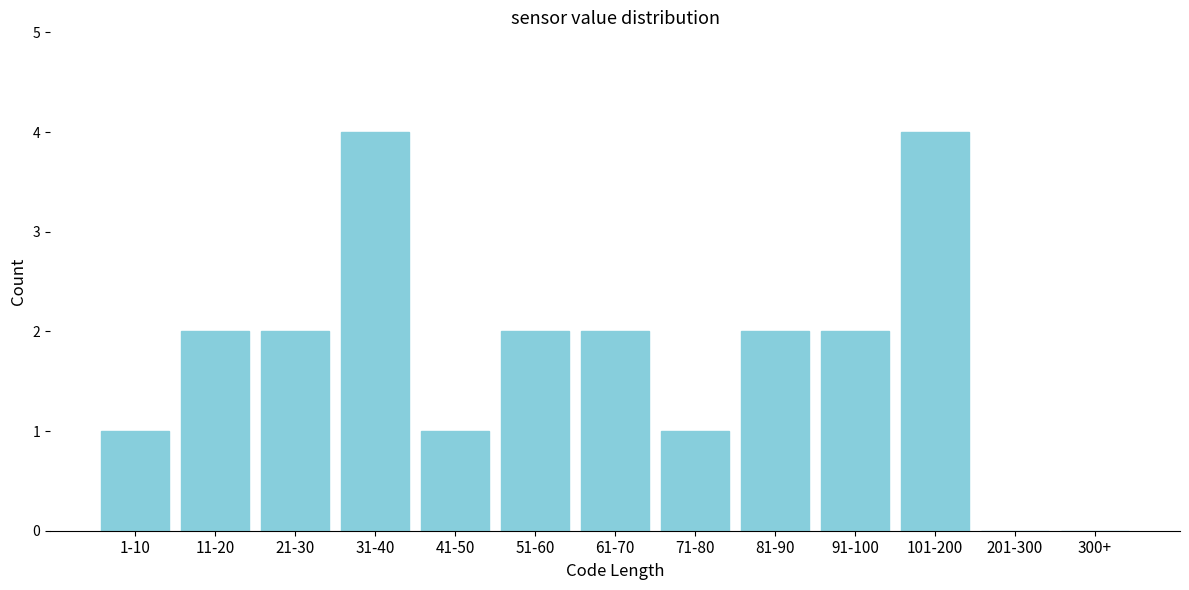

Reading left to right, extract all data points from this chart.

1-10=1	11-20=2	21-30=2	31-40=4	41-50=1	51-60=2	61-70=2	71-80=1	81-90=2	91-100=2	101-200=4	201-300=0	300+=0